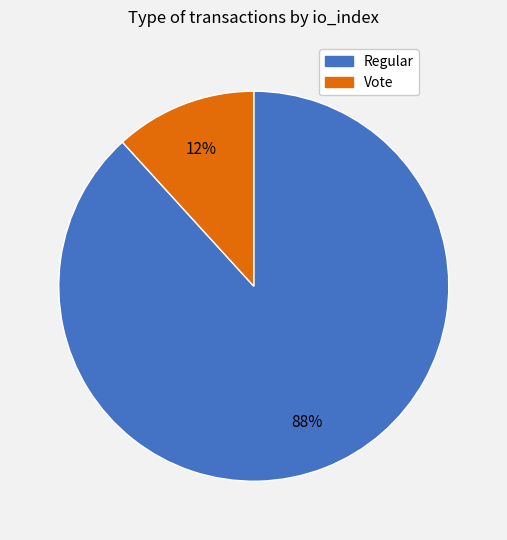

Is there any slice that represents more than half of the pie?

Yes